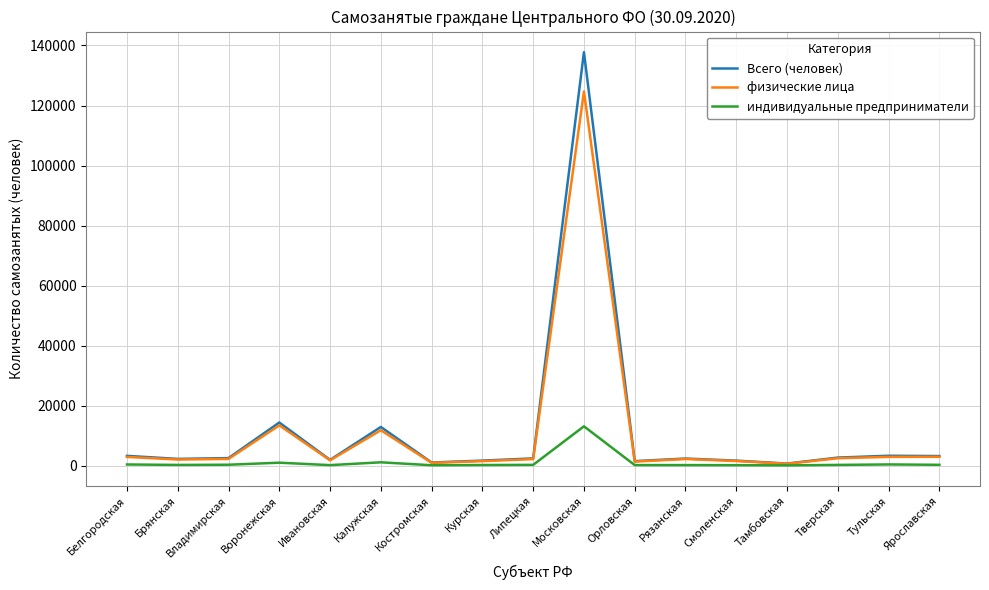

At which label does индивидуальные предприниматели reach its peak?

Московская